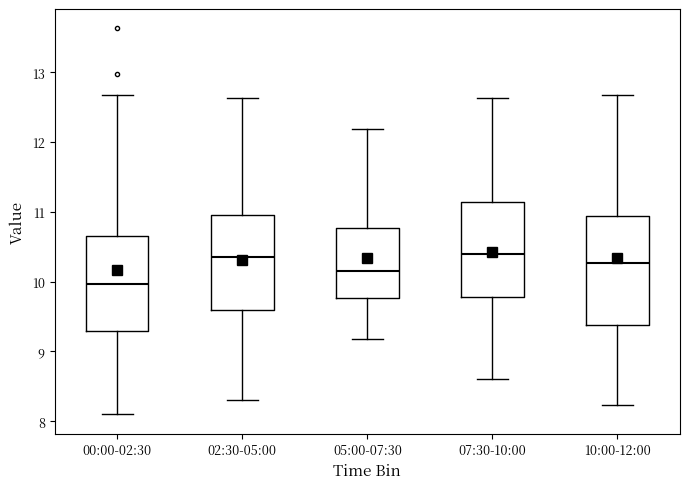

Reading left to right, read every box against the y-axis: the position of its median line, the range the box covers, and the ends of its whiskers. The values are not printed on the chart, so give them approximately, as read against the axis.

00:00-02:30: median 10.0, box 9.3 to 10.7, whiskers 8.1 to 12.7
02:30-05:00: median 10.4, box 9.6 to 11.0, whiskers 8.3 to 12.6
05:00-07:30: median 10.2, box 9.8 to 10.8, whiskers 9.2 to 12.2
07:30-10:00: median 10.4, box 9.8 to 11.1, whiskers 8.6 to 12.6
10:00-12:00: median 10.3, box 9.4 to 10.9, whiskers 8.2 to 12.7